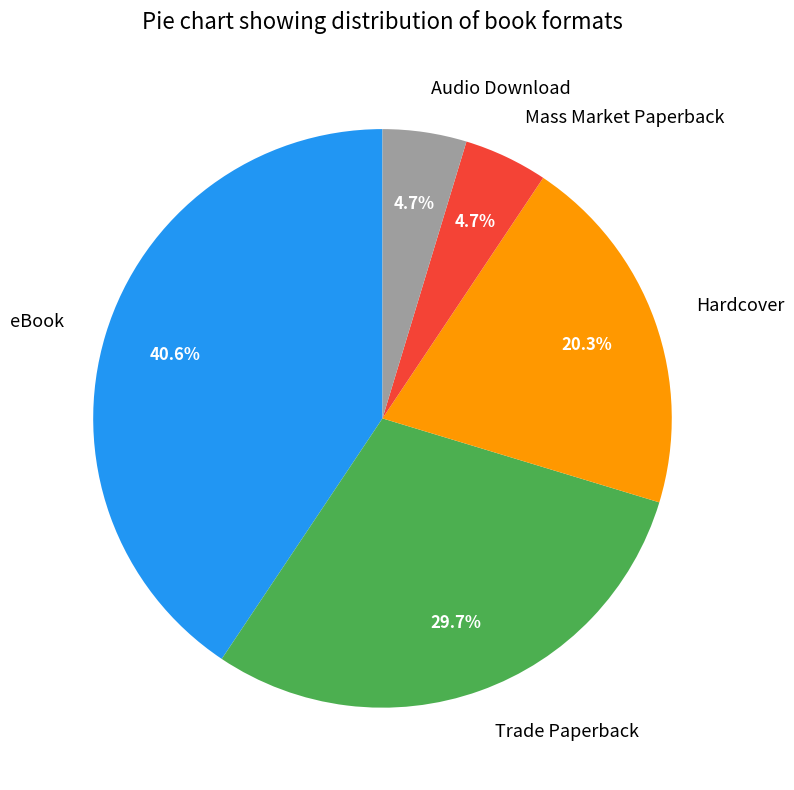

Approximately how many times larger is the value at Audio Download compared to Mass Market Paperback?

1.0